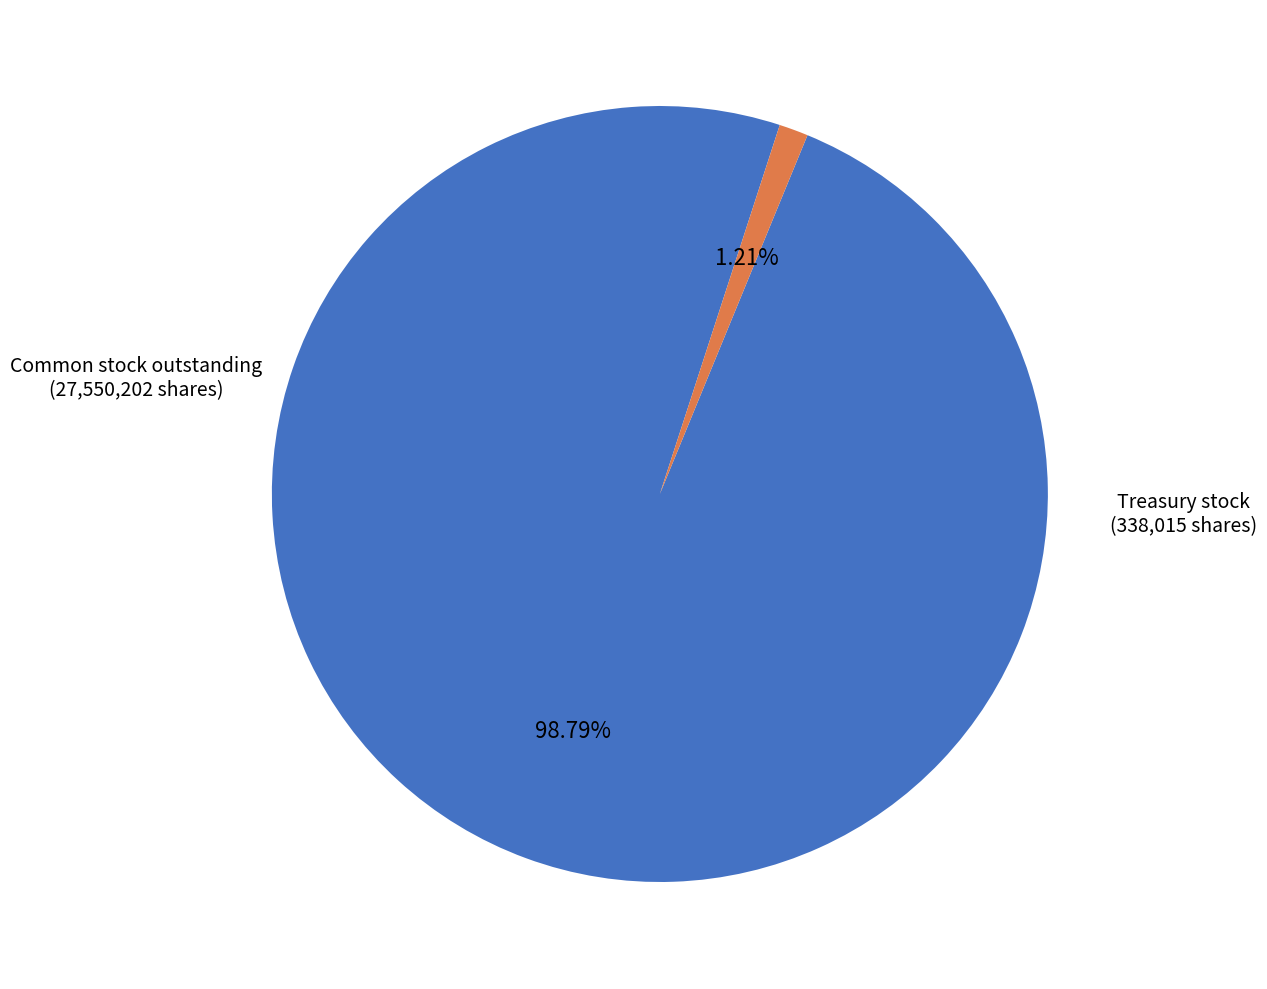

Rank the categories by value from highest to lowest.

Common stock, shares, outstanding (in shares), Treasury stock, common, shares (in shares)